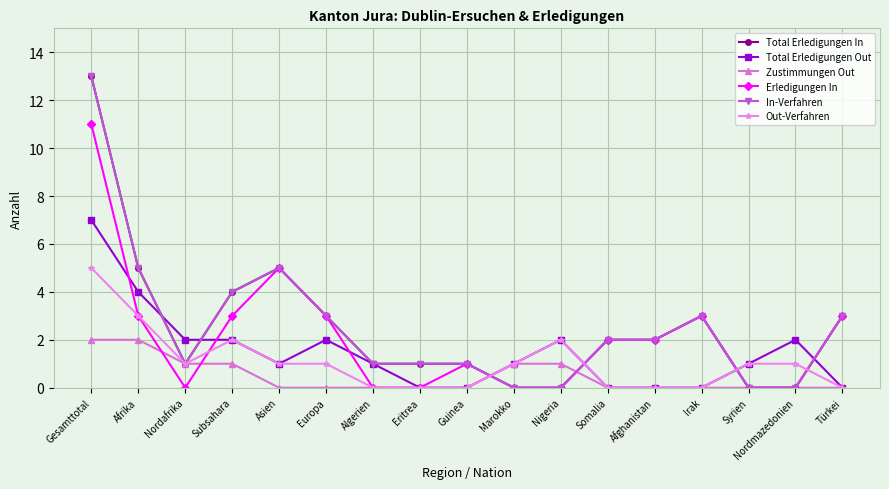

How many lines are shown in the chart?

6